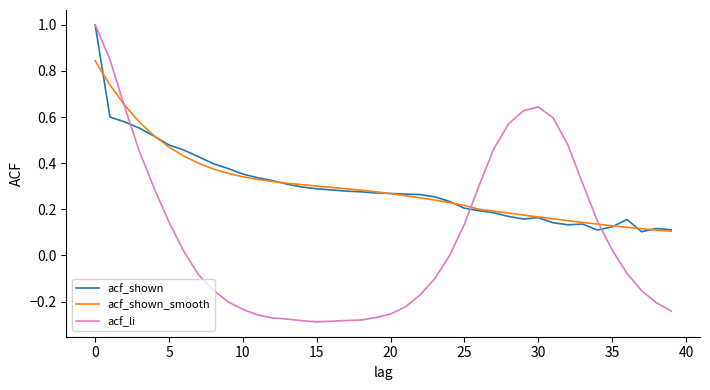

After their last crossing, which series has the higher values: acf_li or acf_shown?

acf_shown